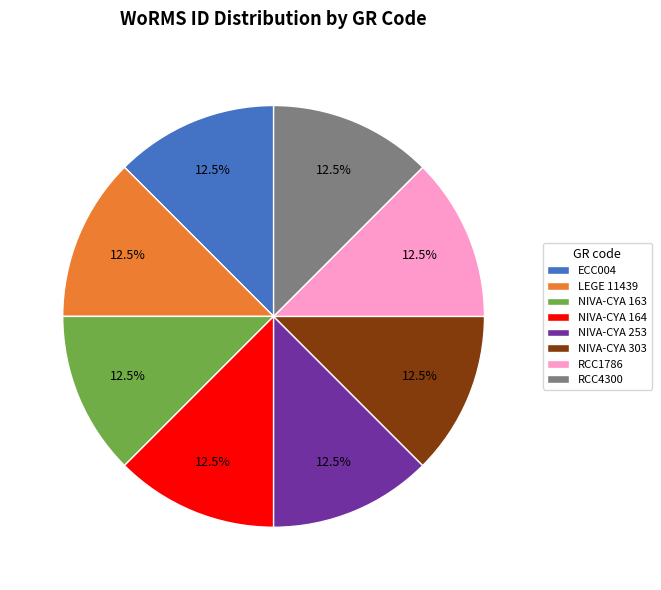

What percentage do RCC4300 and ECC004 together represent?

25.0%